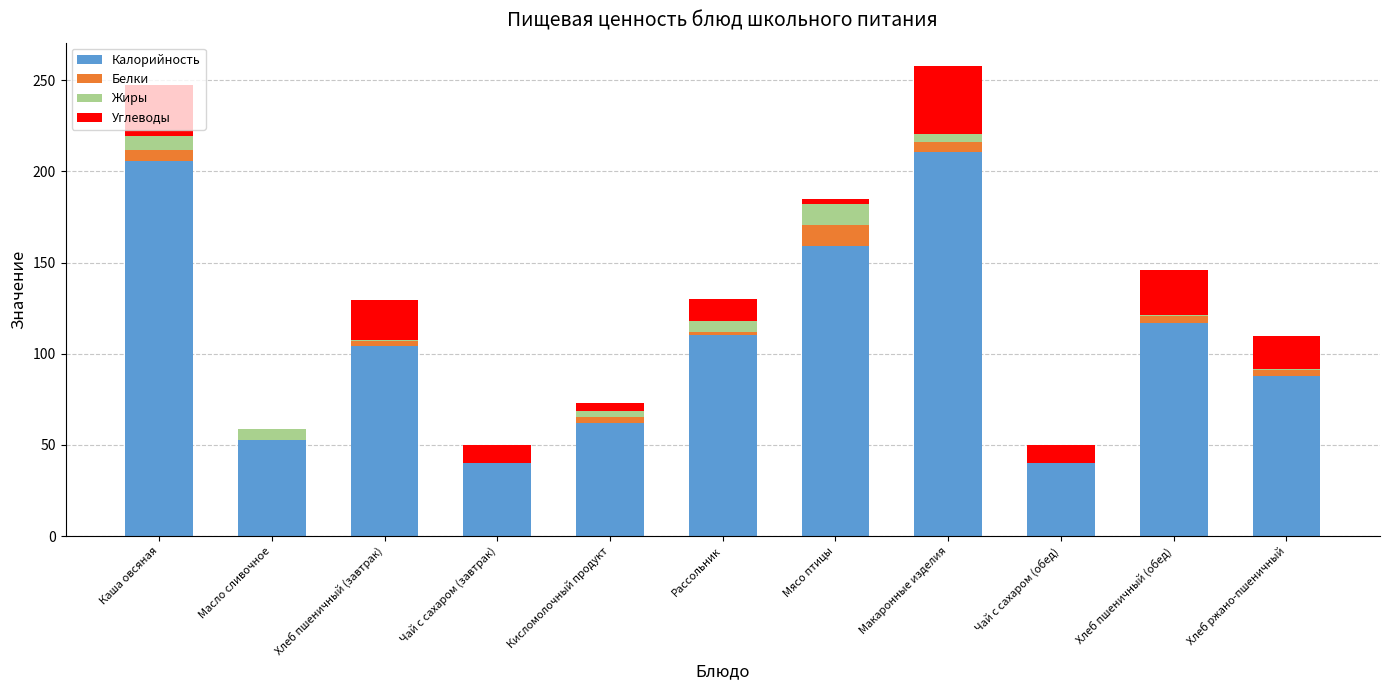

What is the maximum value for Калорийность?

210.5